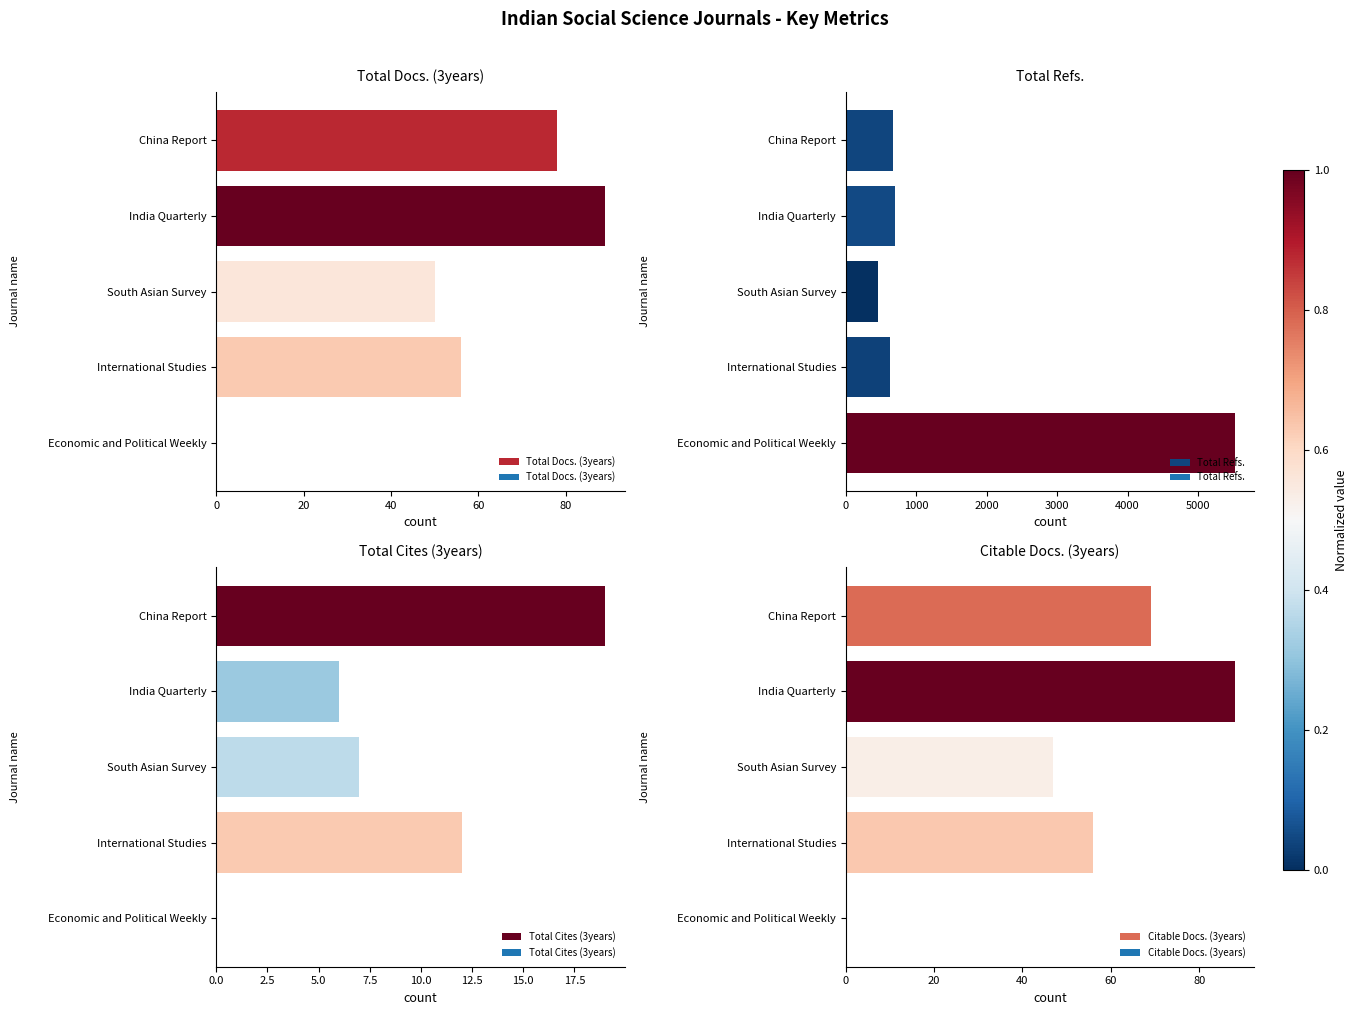

The Total Refs. series shows 2878 at Economic and Political Weekly. True or false?

False